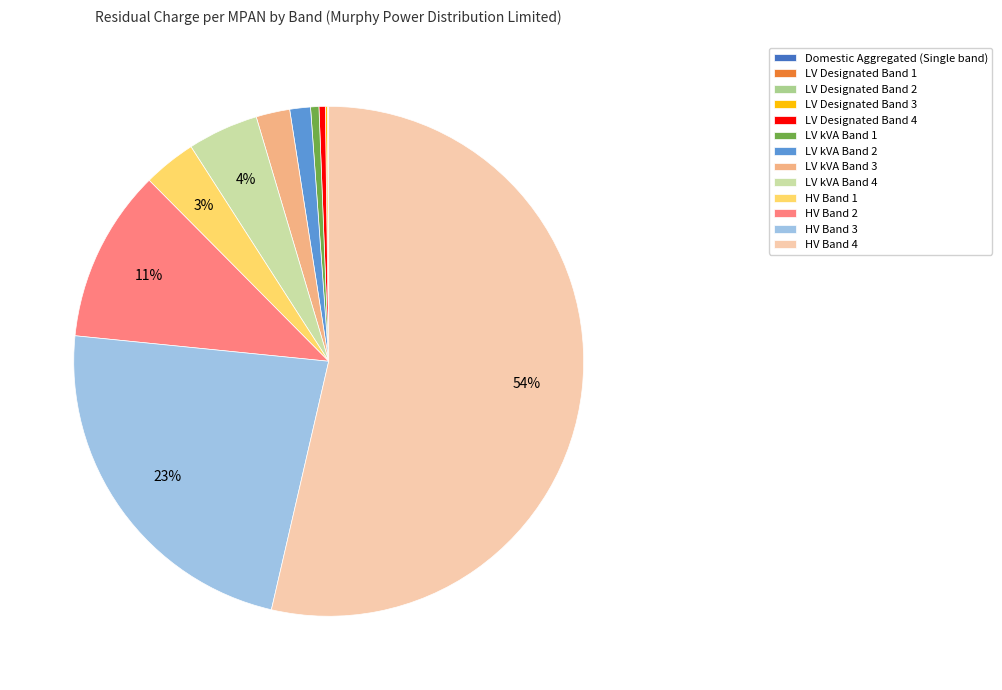

Which slice represents more than half of the pie?

HV Band 4